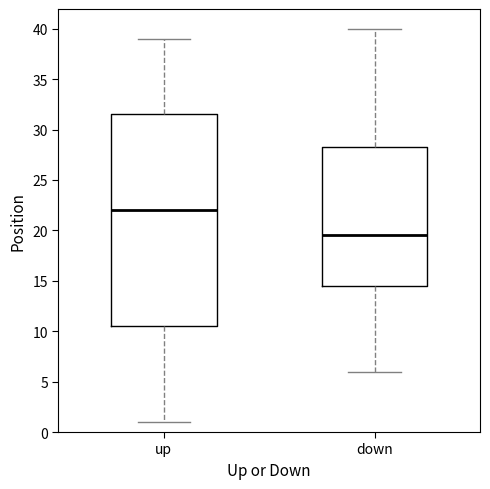

Reading left to right, transcribe this box plot: for each box, give where its median line is, the range the box spans, and where its two whiskers end, as read against the y-axis. The values are not printed on the chart, so give them approximately, as read against the axis.

up: median 22.0, box 10.5 to 31.5, whiskers 1.0 to 39.0
down: median 19.5, box 14.5 to 28.5, whiskers 6.0 to 40.0